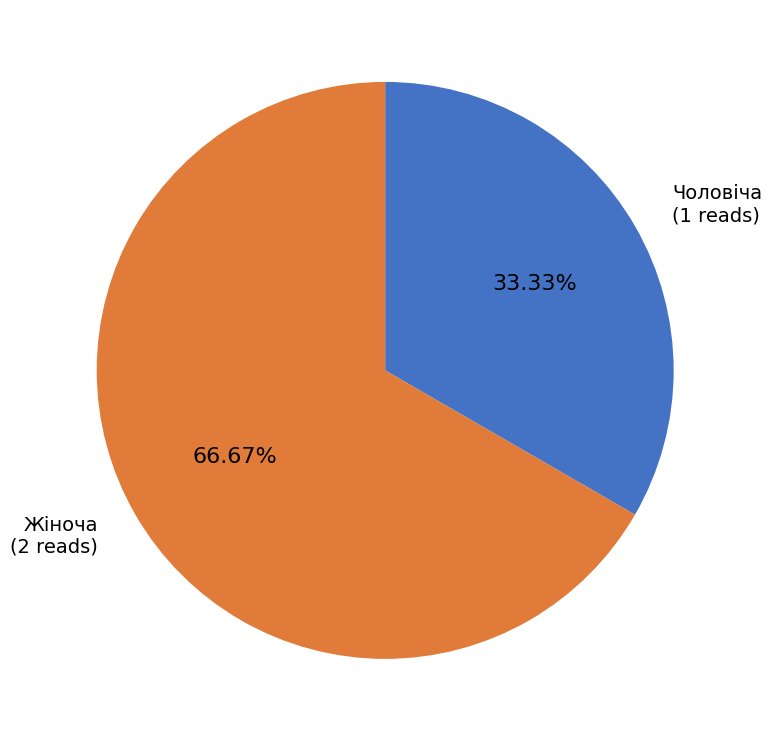

Does any single category account for the majority?

Yes